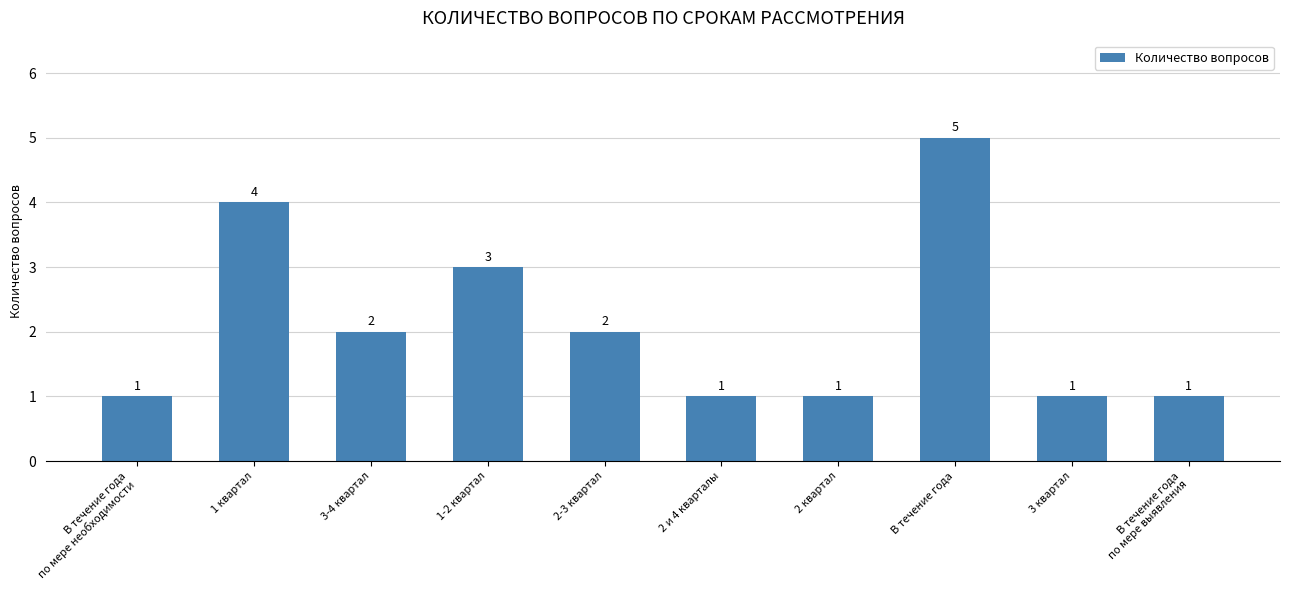

What is the smallest value displayed?

1